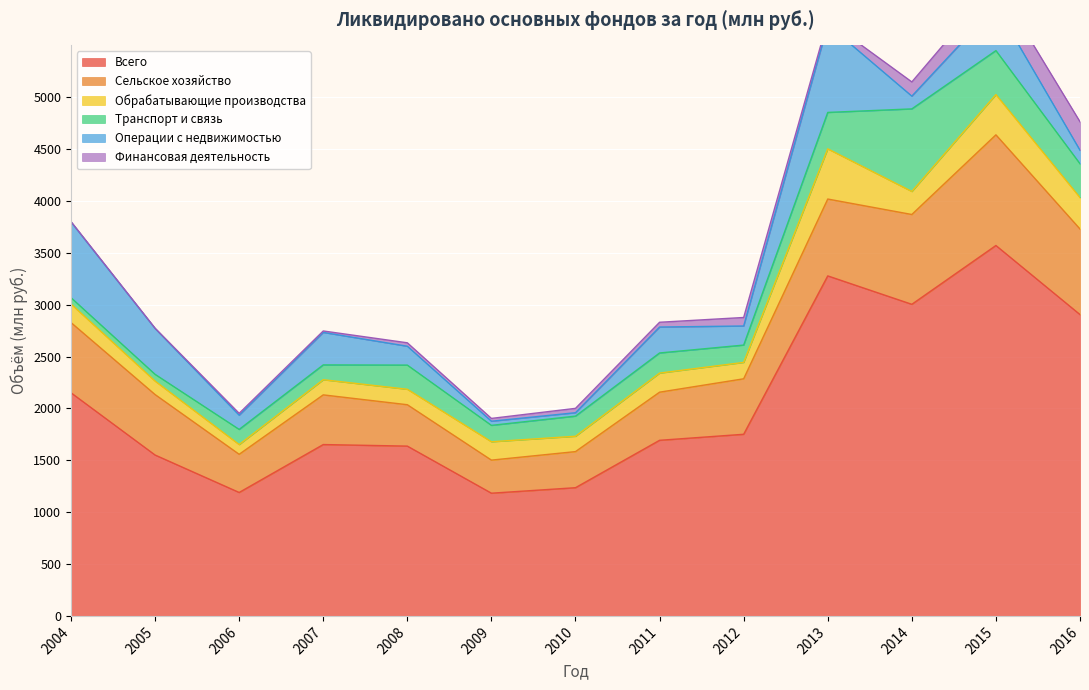

Is it true that Операции с недвижимостью equals 355 at 2011?

False